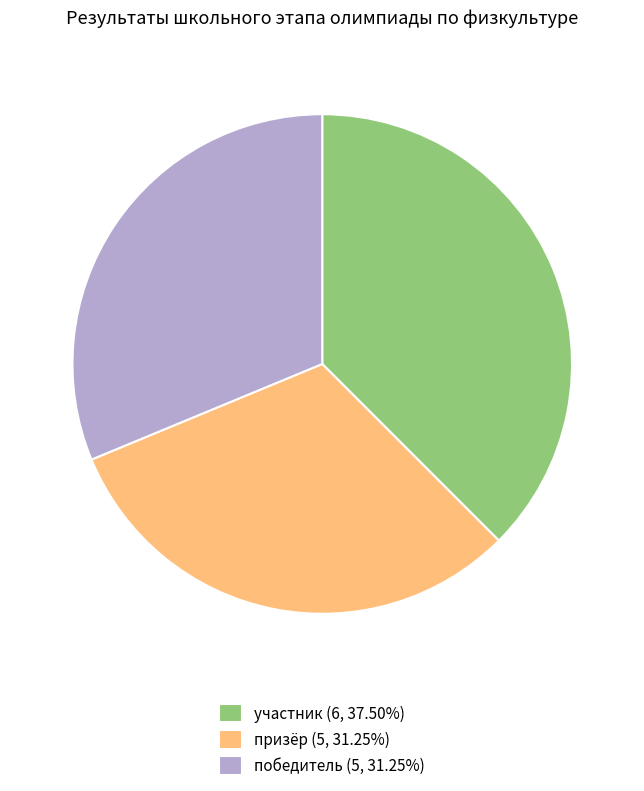

Approximately how many times larger is the value at призёр (5, 31.25%) compared to победитель (5, 31.25%)?

1.0